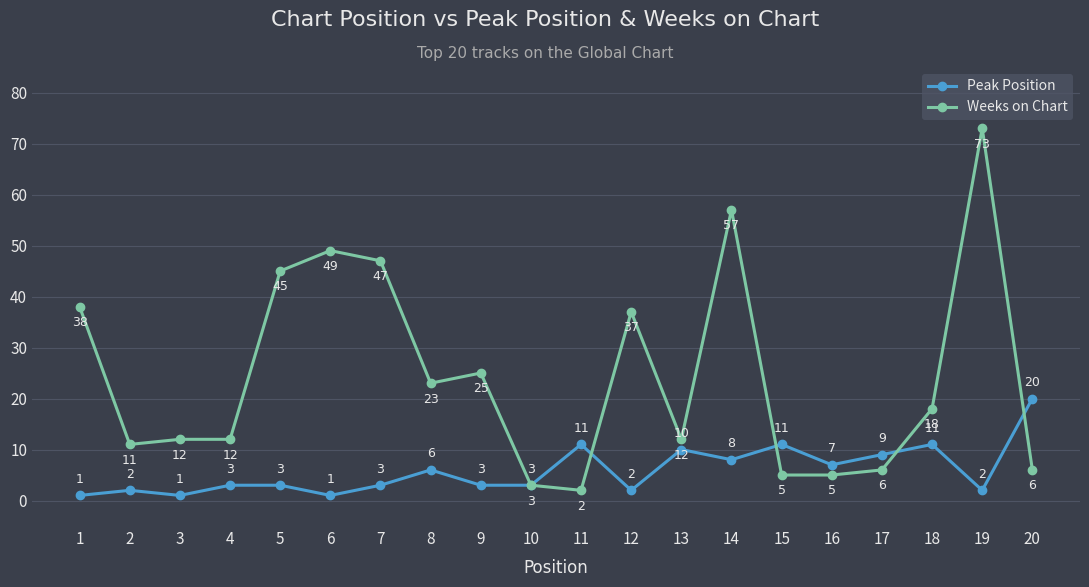

What is the value of the Peak Position point at the 18th from the left?

11